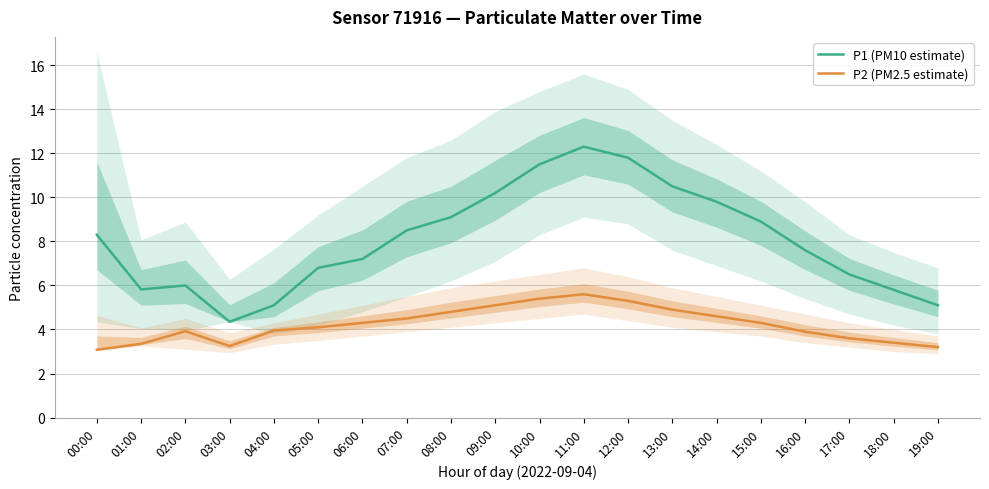

What is the difference between the highest and lowest values at 05:00?

2.7